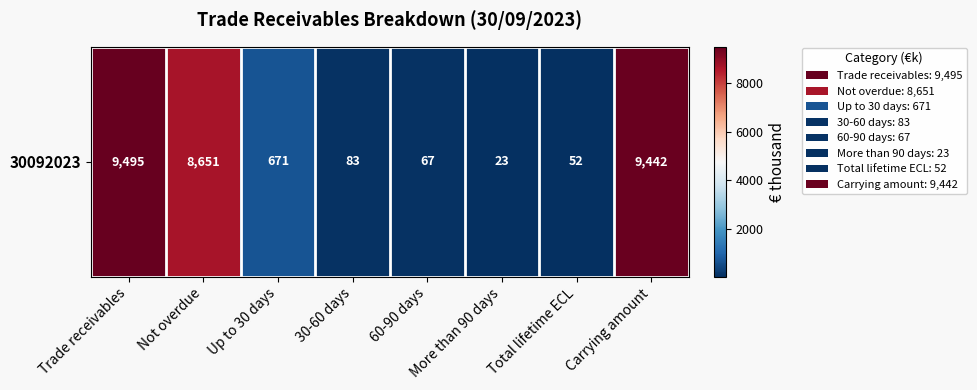

What is the smallest value displayed?

23